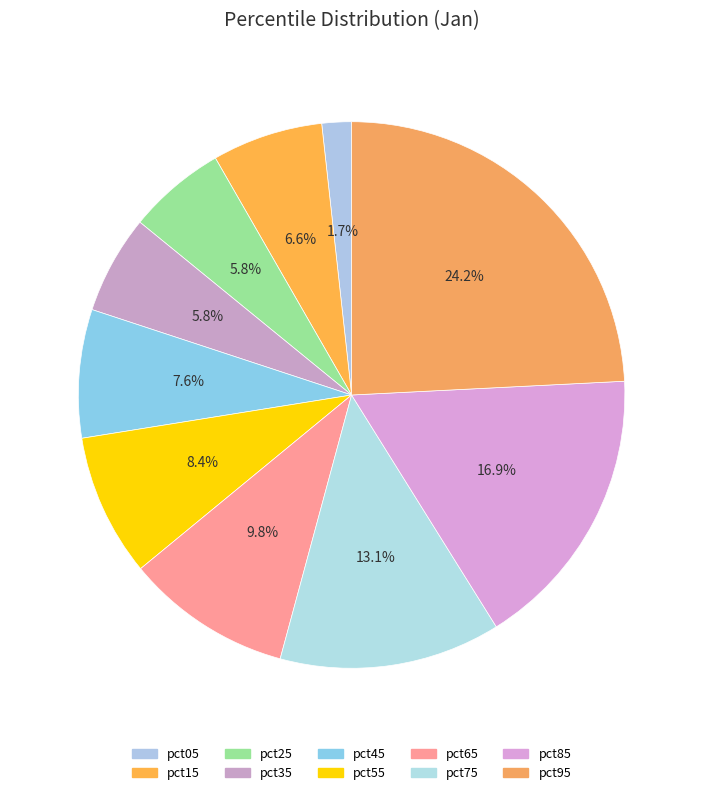

How many segments does this pie chart have?

10